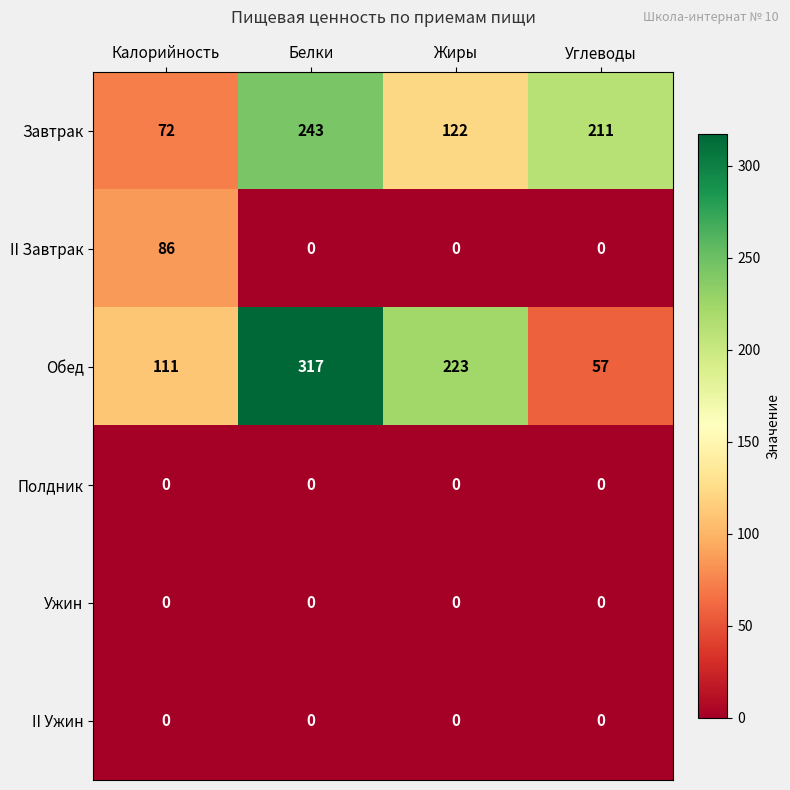

Which series changed the most between Жиры and Углеводы?

Обед